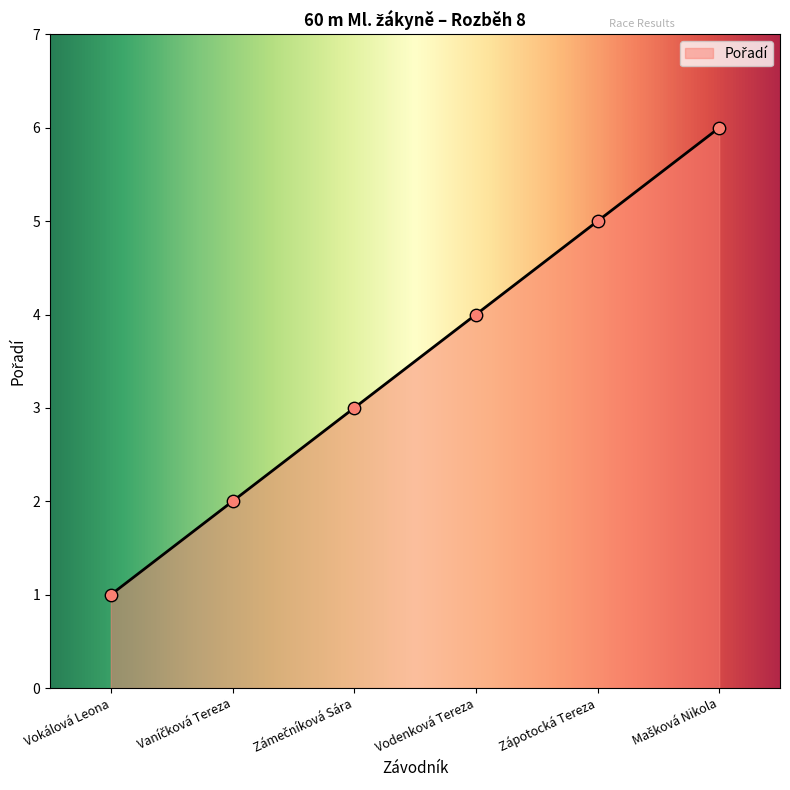

What is the difference between the maximum and second lowest values?

4